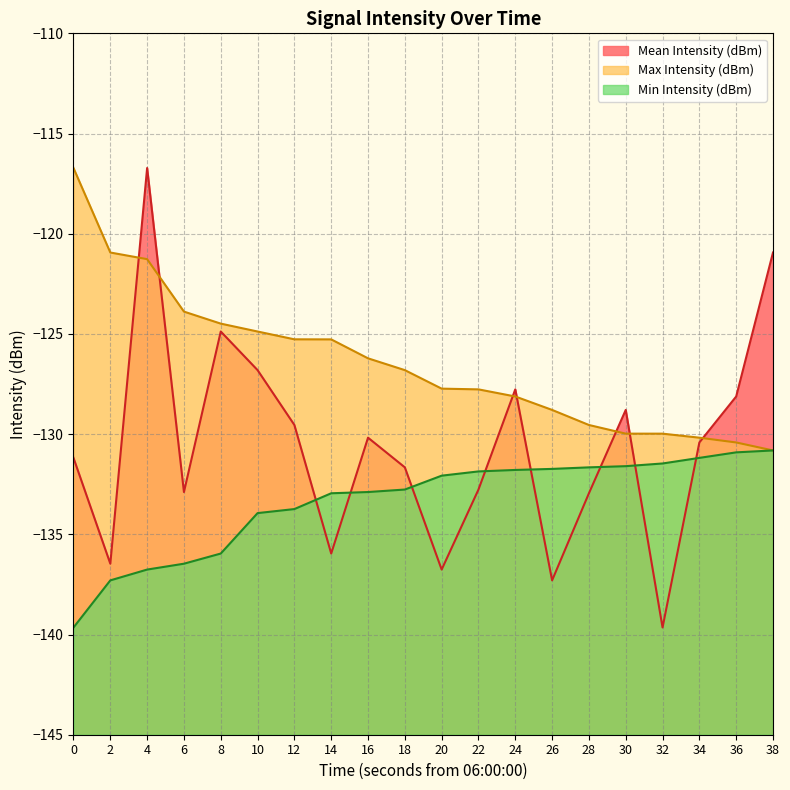

Does the chart display data point markers on the line(s)?

No